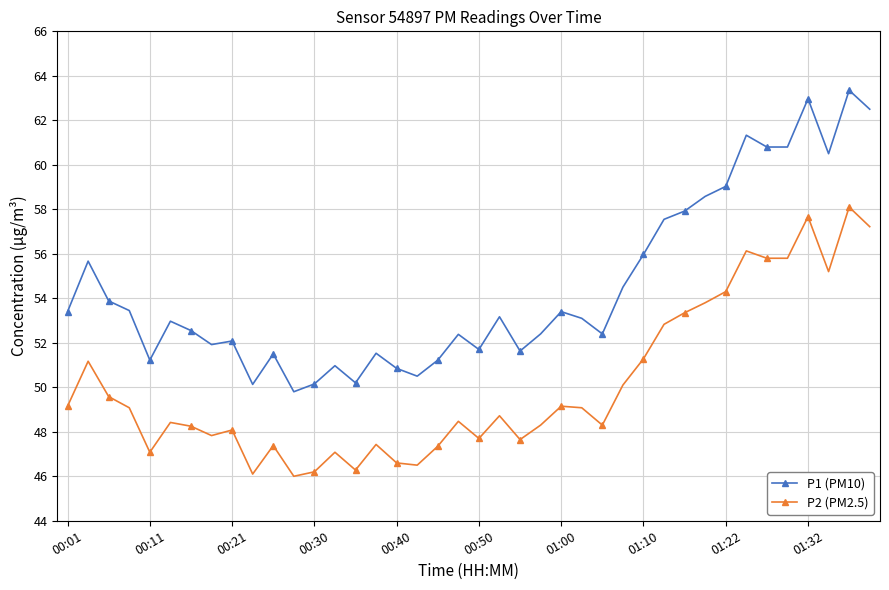

What is the difference between the maximum and minimum values in the P2 (PM2.5) series?

12.1